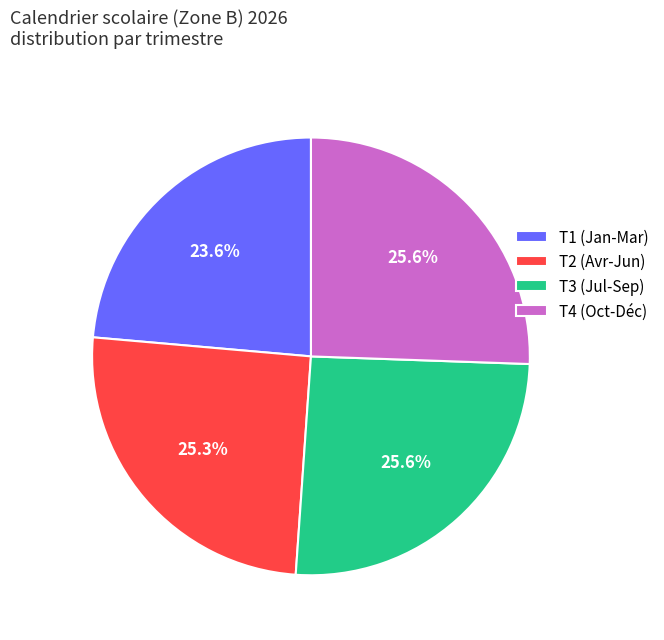

What is the ratio of the value at T4 (Oct-Déc) to the value at T3 (Jul-Sep)?

1.0